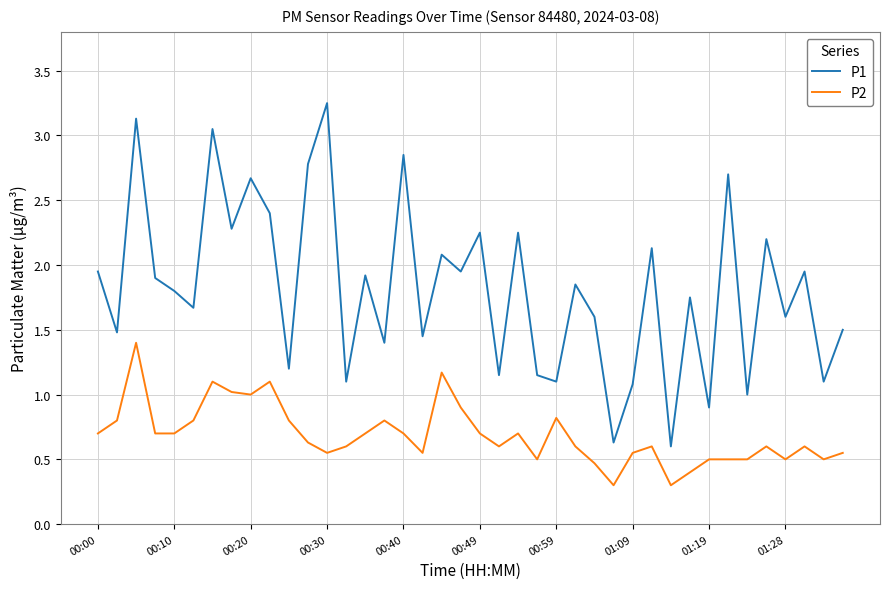

Which series has the largest total across all categories?

P1